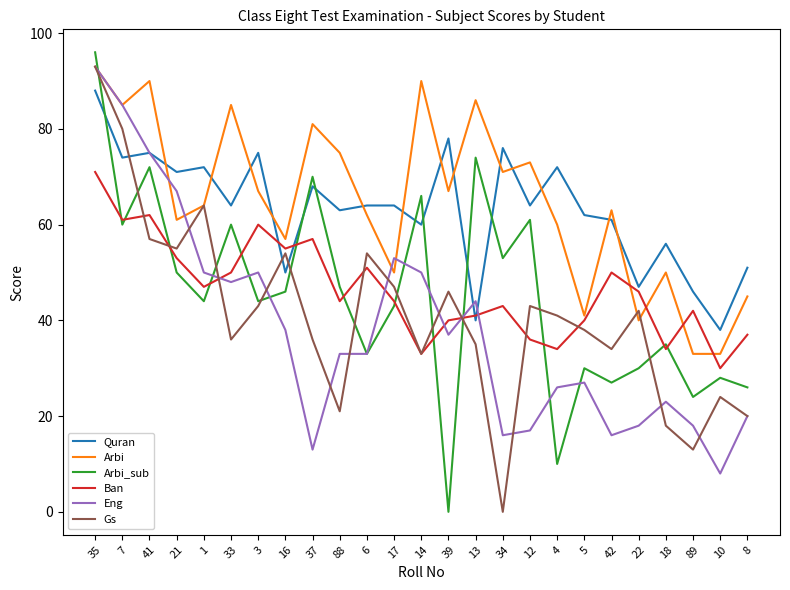

Rank the series at 22 from highest to lowest value.

Quran, Ban, Gs, Arbi, Arbi_sub, Eng